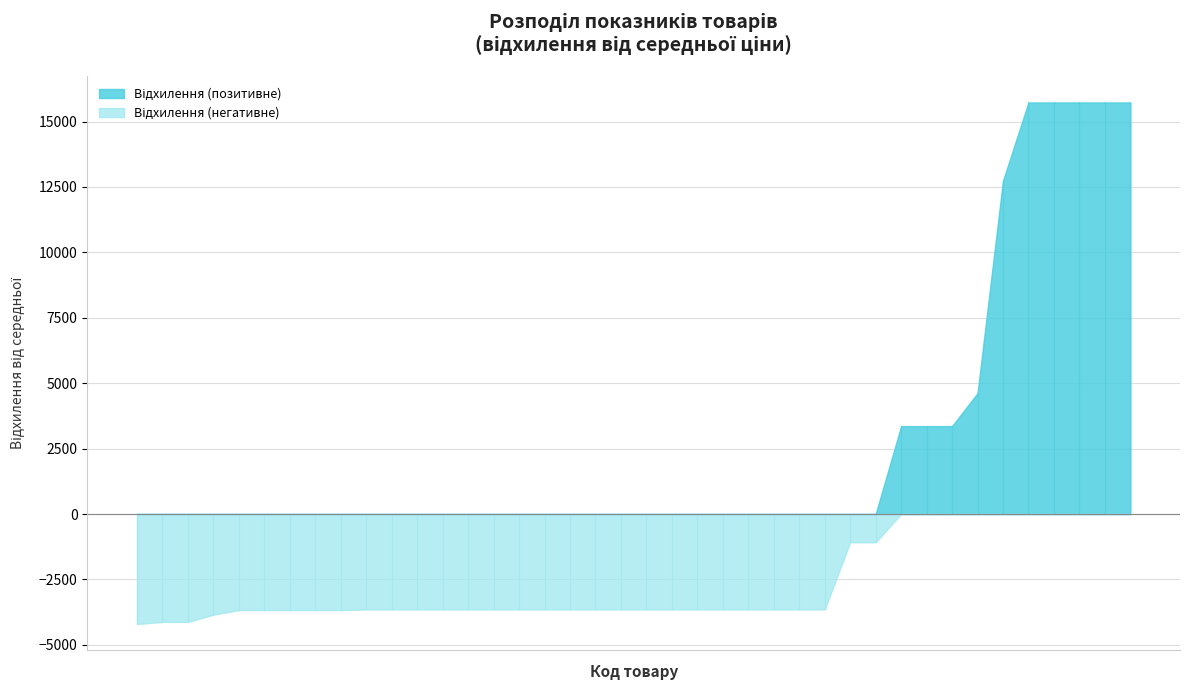

What is the maximum value shown in the chart?

15728.2